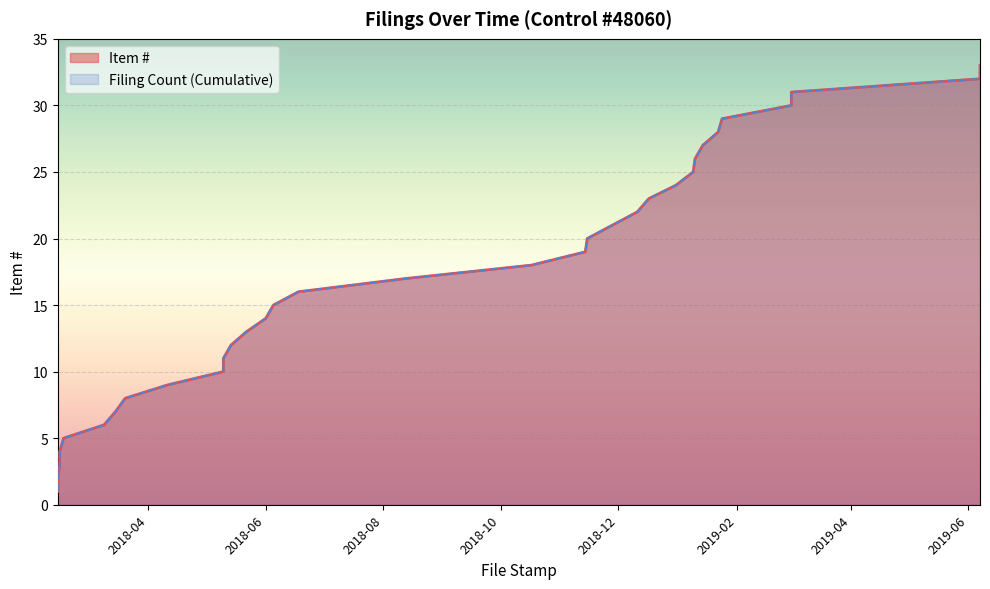

The value of Filing Count (Cumulative) at 2018-05-14 is 12. True or false?

True